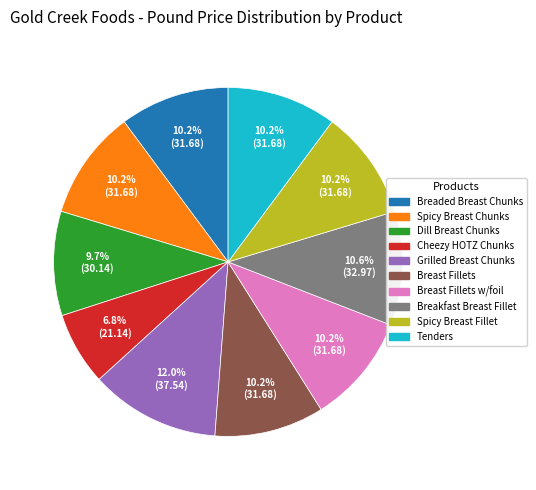

Is there a majority slice in this chart?

No